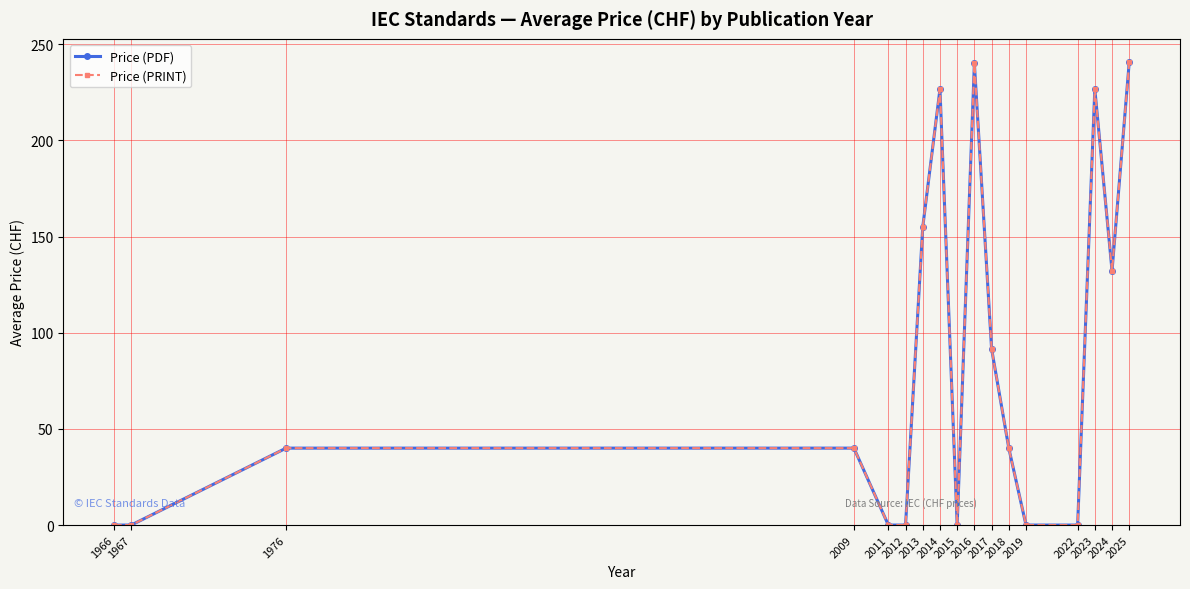

What is the difference between the maximum and minimum values in the Price (PDF) series?

240.8